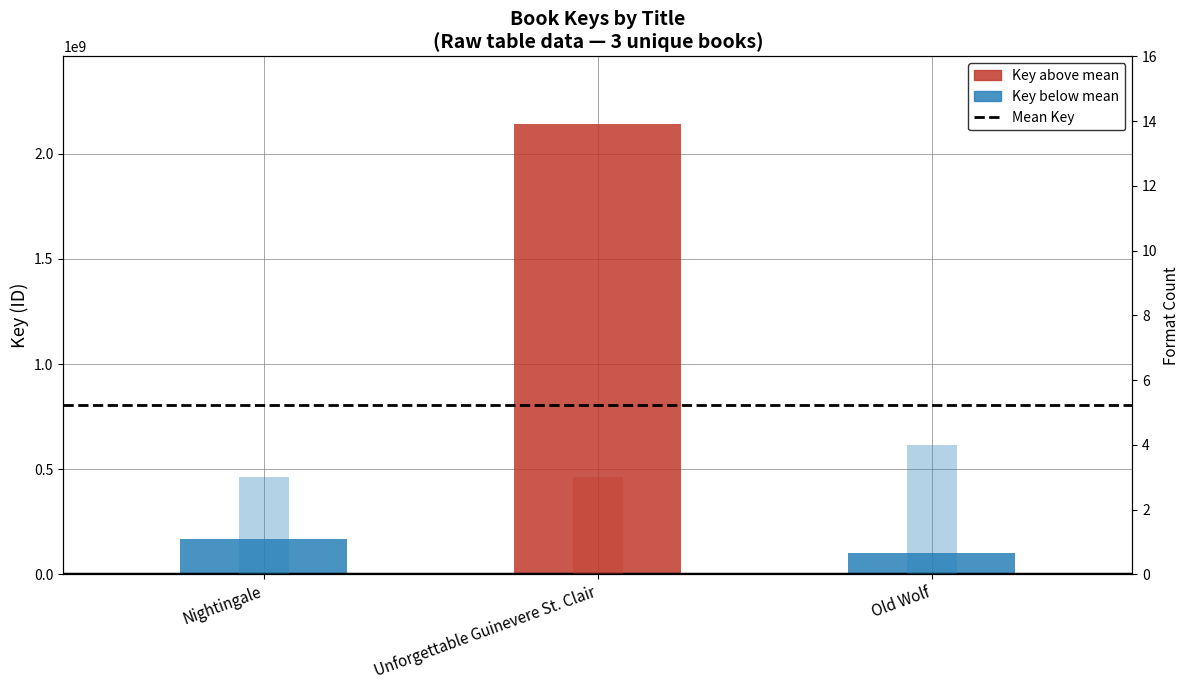

What position from the left is Nightingale?

1